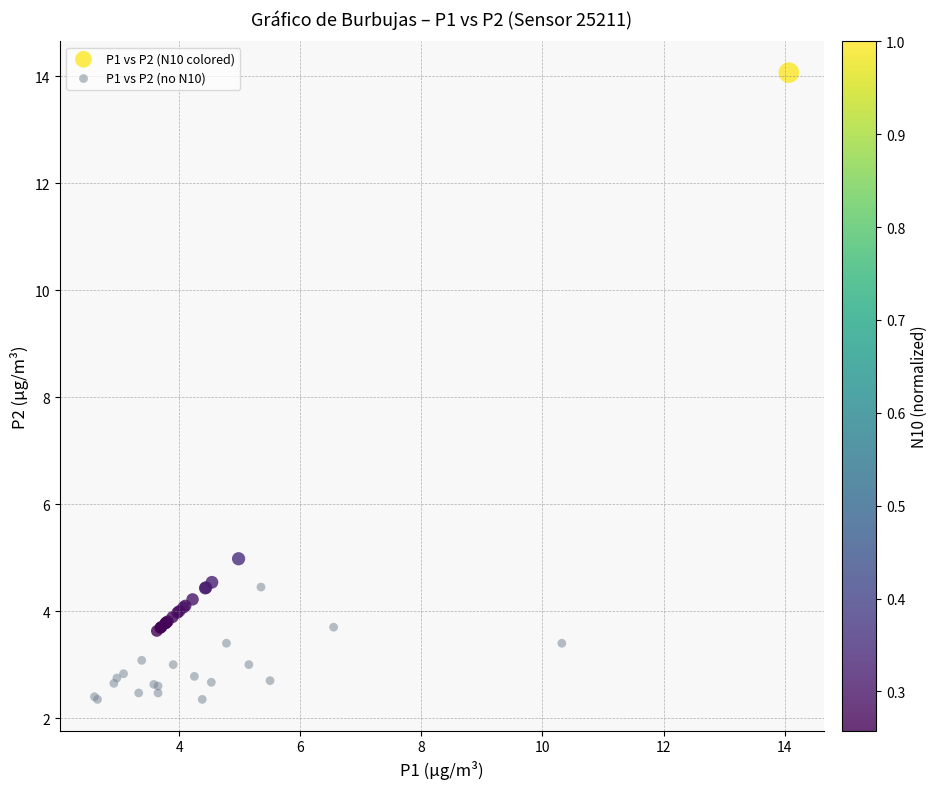

Which series contains the highest Y value?

P1 vs P2 (N10 colored)